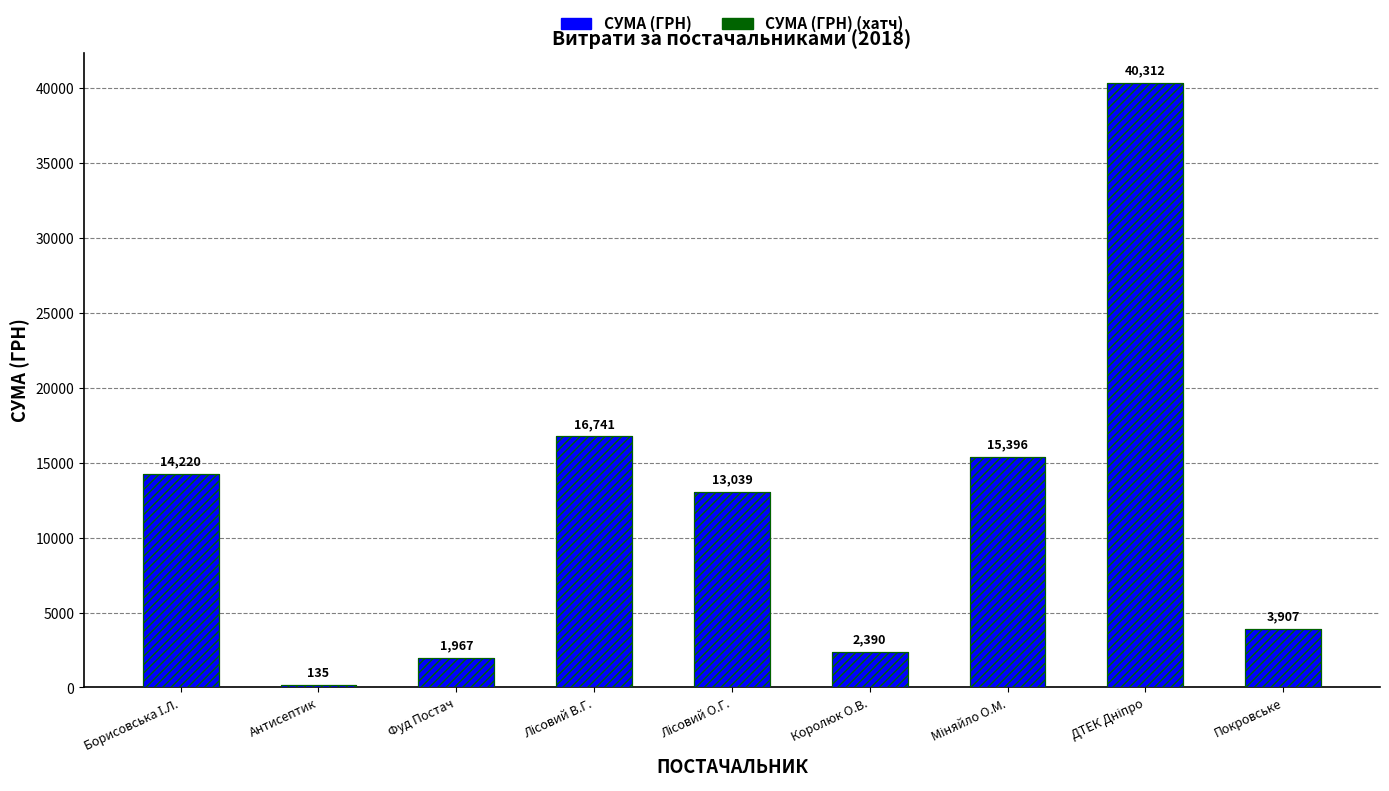

At how many categories does at least one series exceed 12248?

5